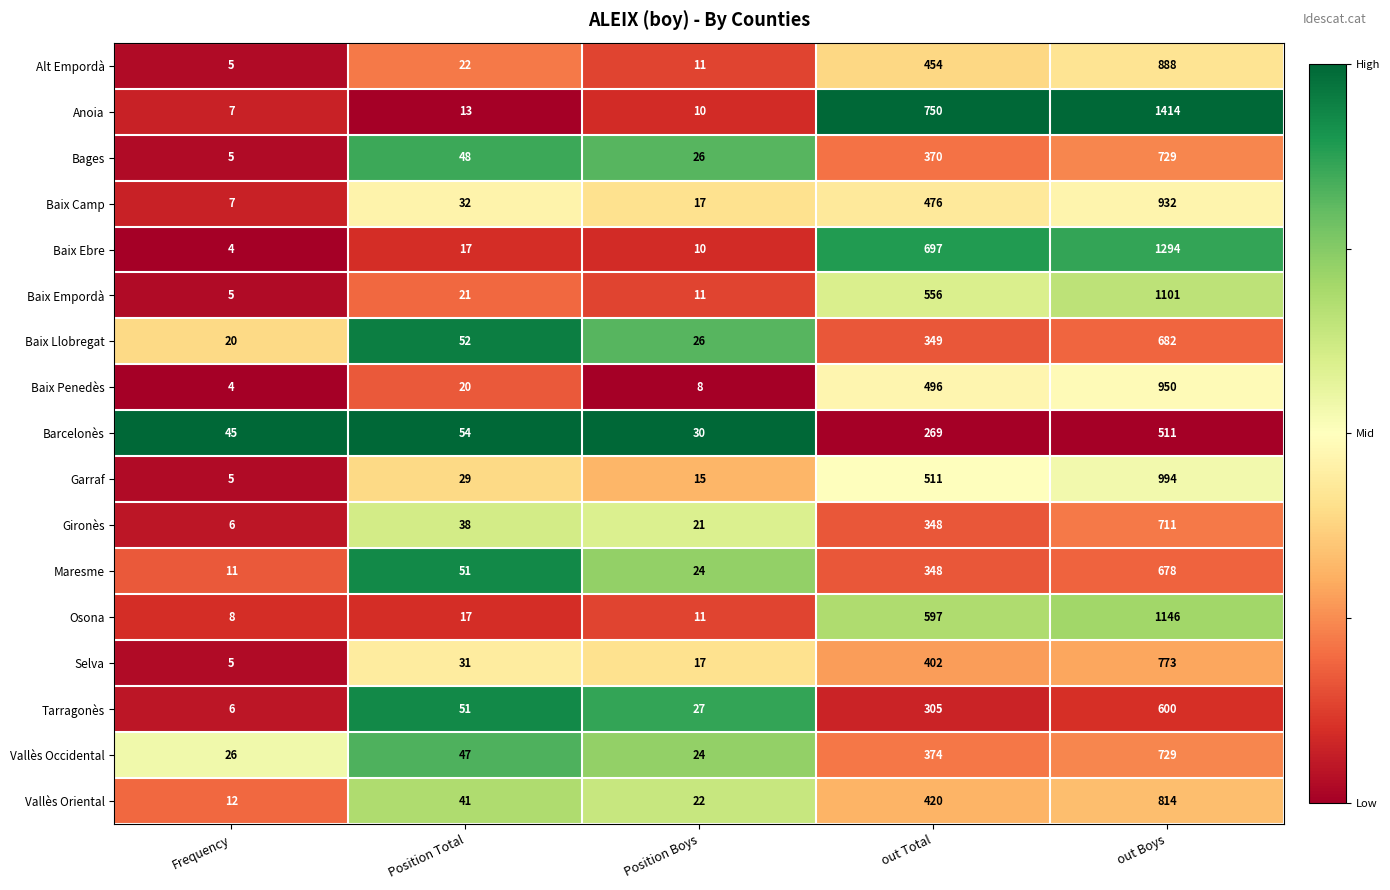

Which series has the largest total across all categories?

Anoia